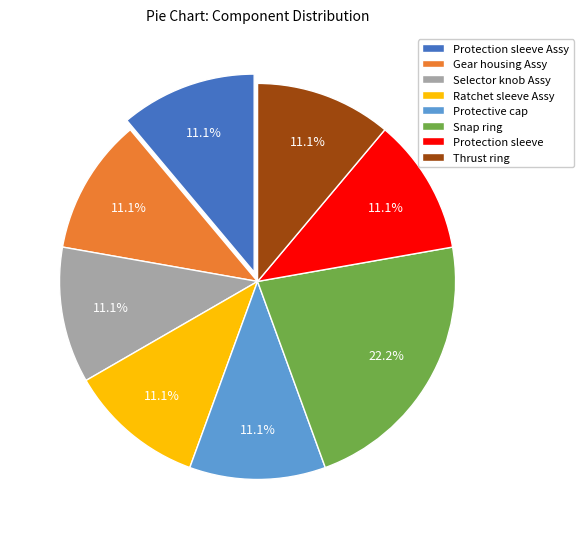

Approximately how many times larger is the value at Snap ring compared to Gear housing Assy?

2.0